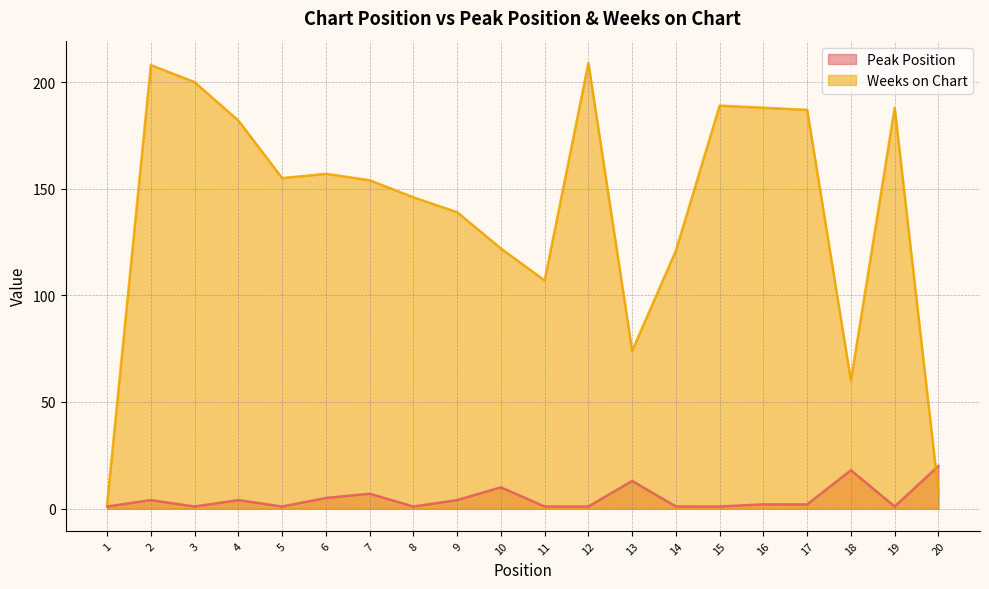

At which category does Weeks on Chart reach its first local valley?

5